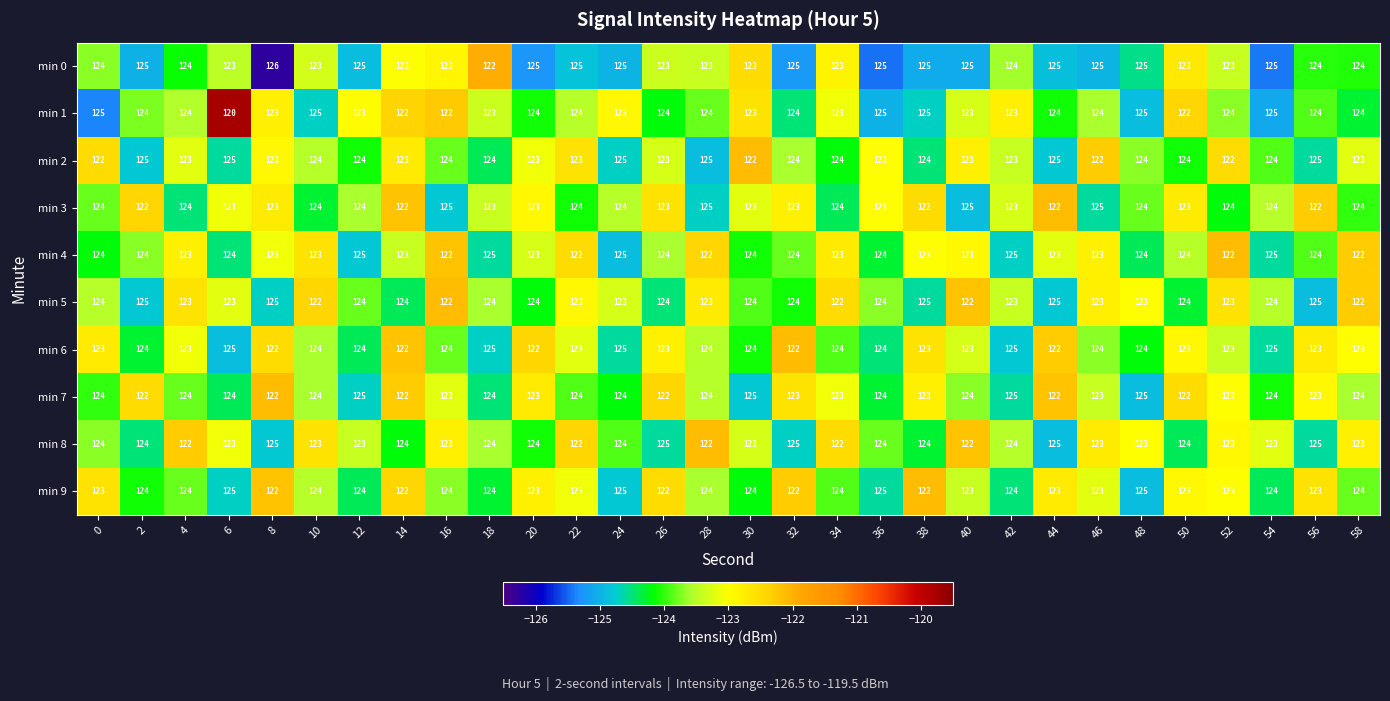

What is the sum of the min 0 values at 16 and 20?

248